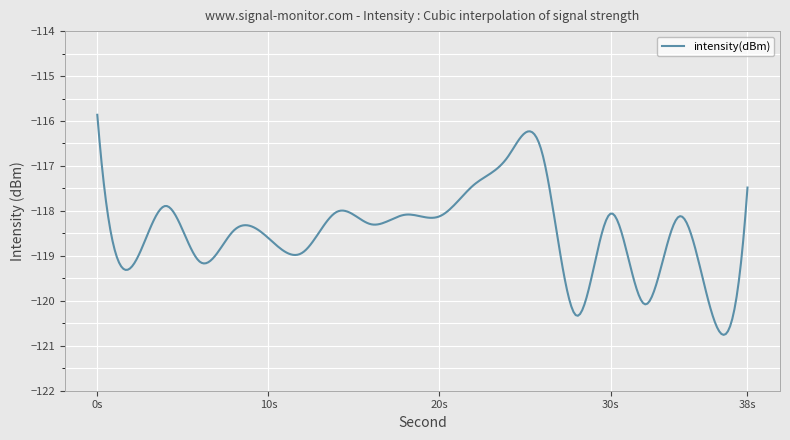

What is the difference between the maximum and minimum values?

4.9